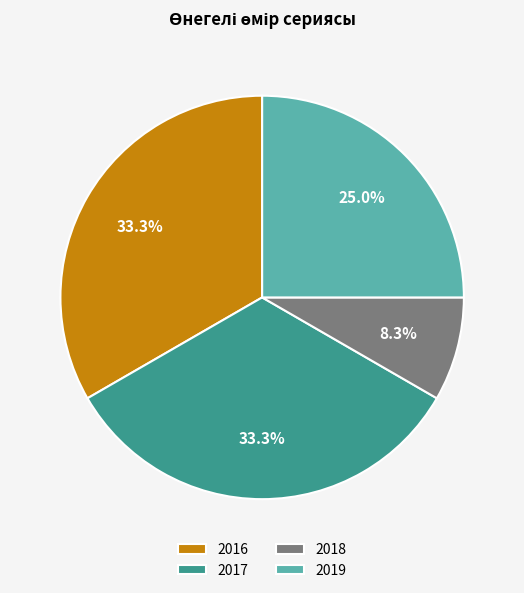

Between 2019 and 2017, which is larger?

2017